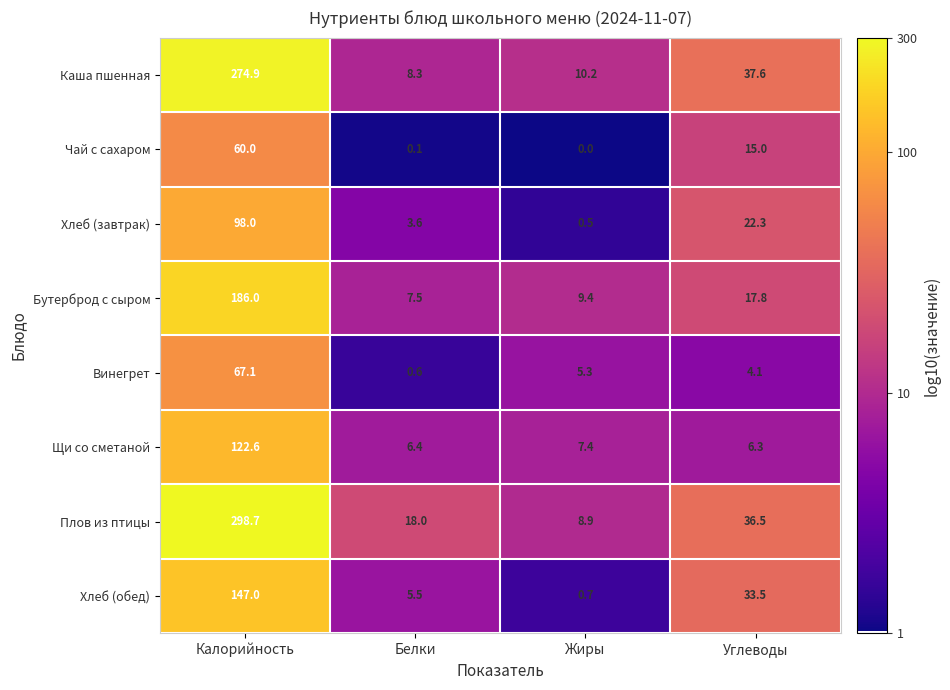

The Хлеб (обед) series shows 1.0 at Жиры. True or false?

False